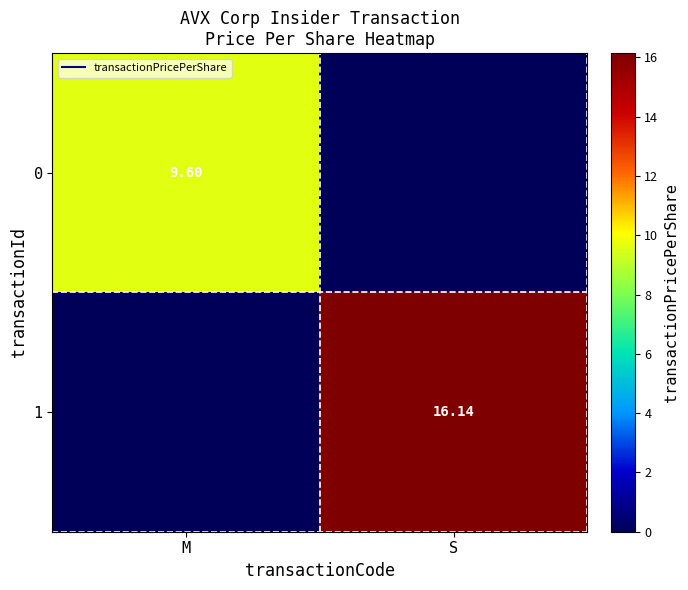

What is the average value of the 0 series?

4.8